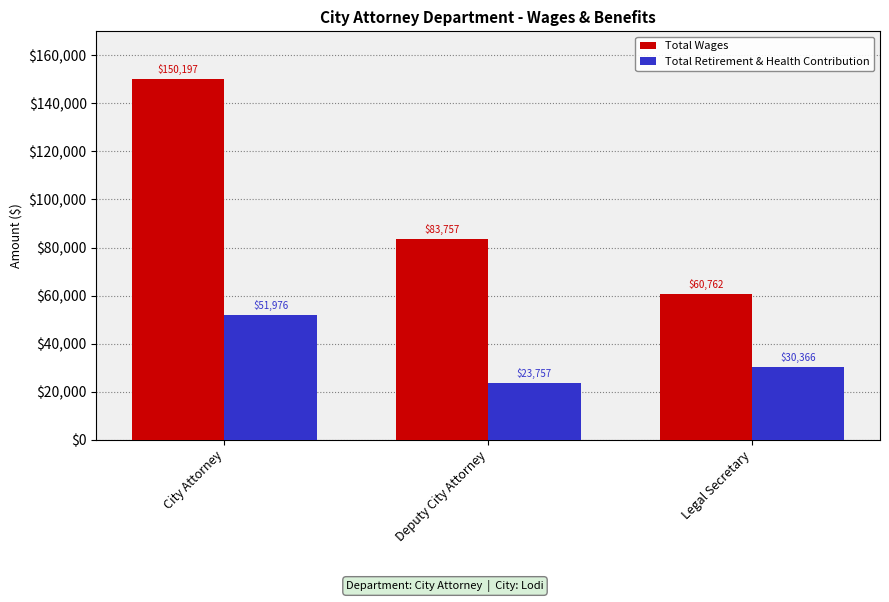

How many bars are there in each group?

2